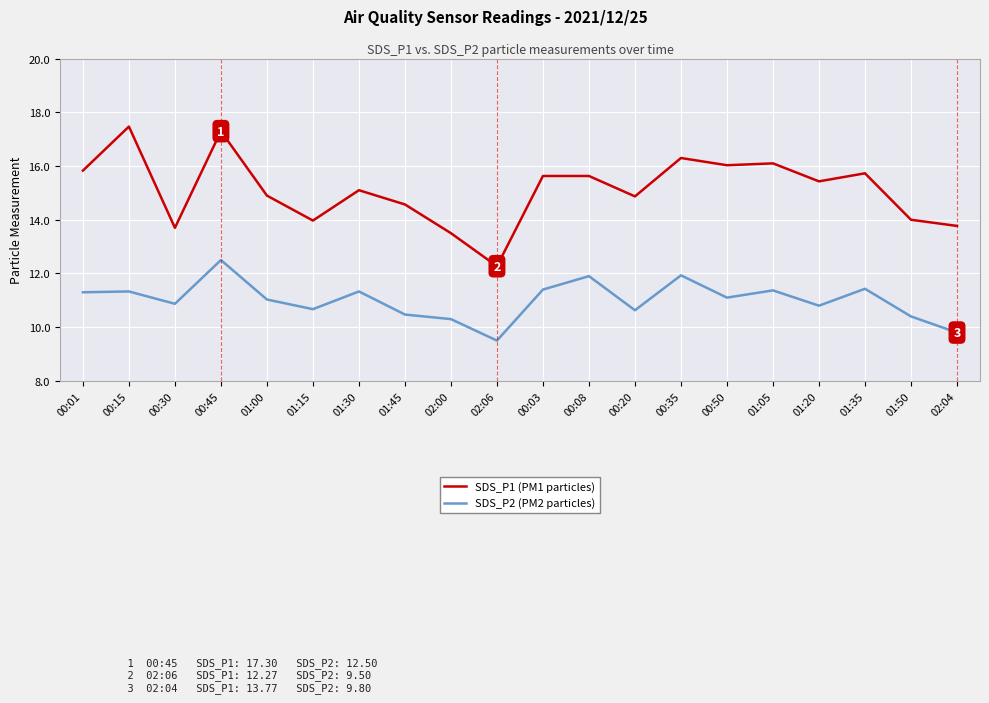

At which category does SDS_P1 (PM1 particles) reach its first local peak?

00:15